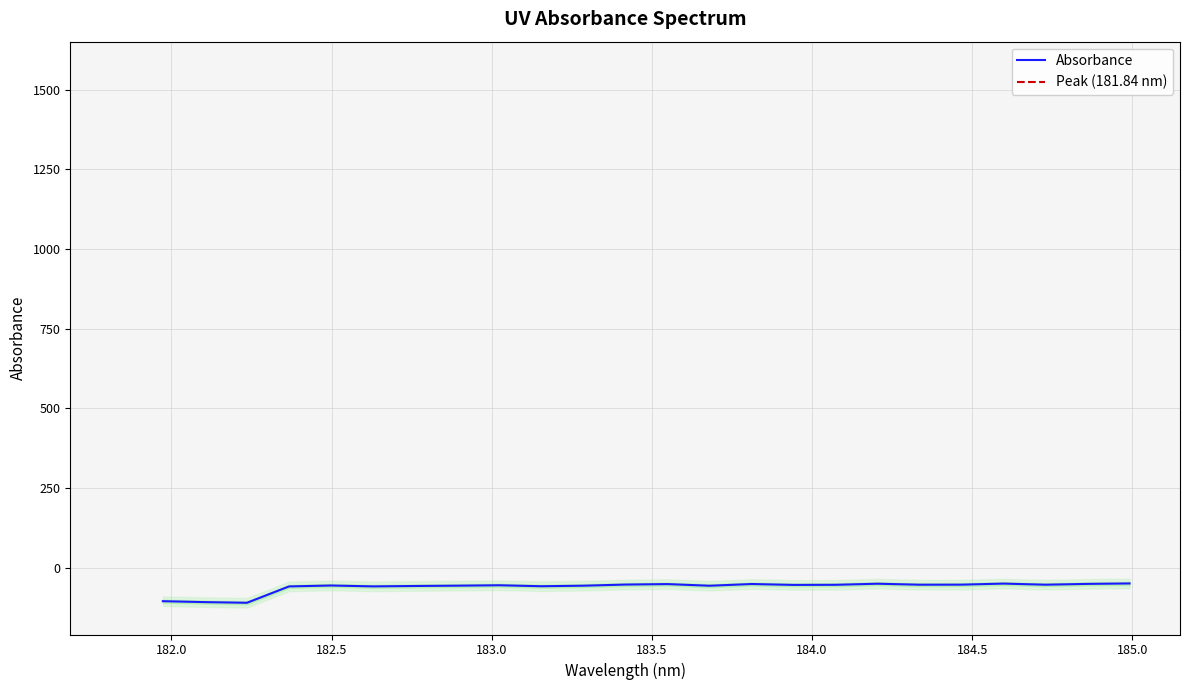

What is the maximum value for Absorbance?

-49.5